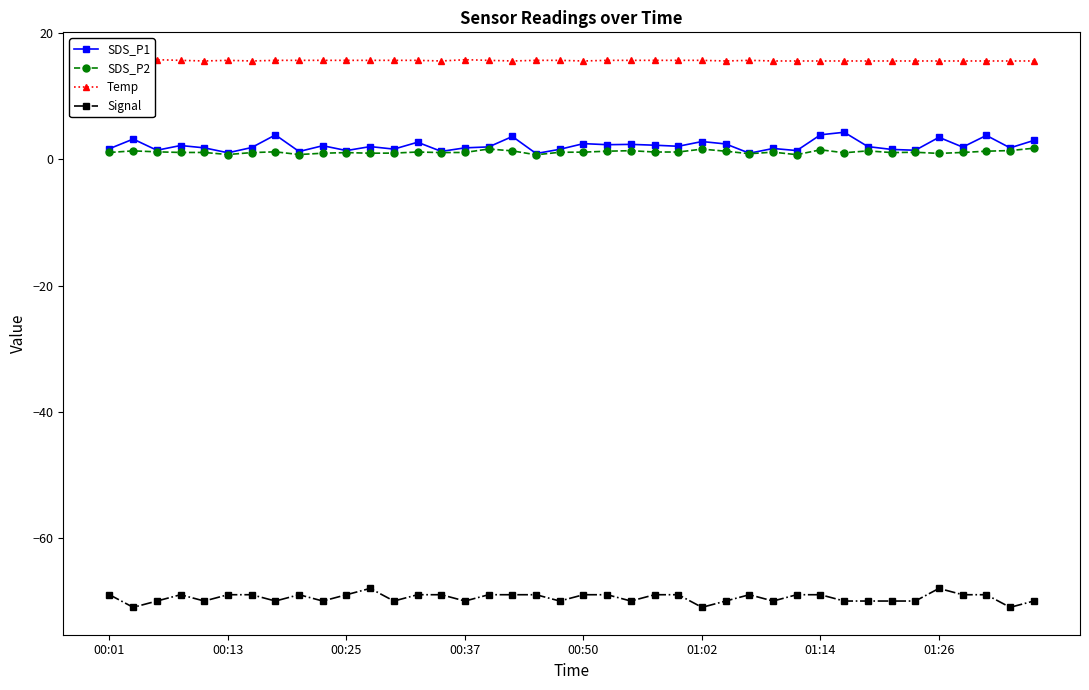

What is the minimum value shown in the chart?

-71.0